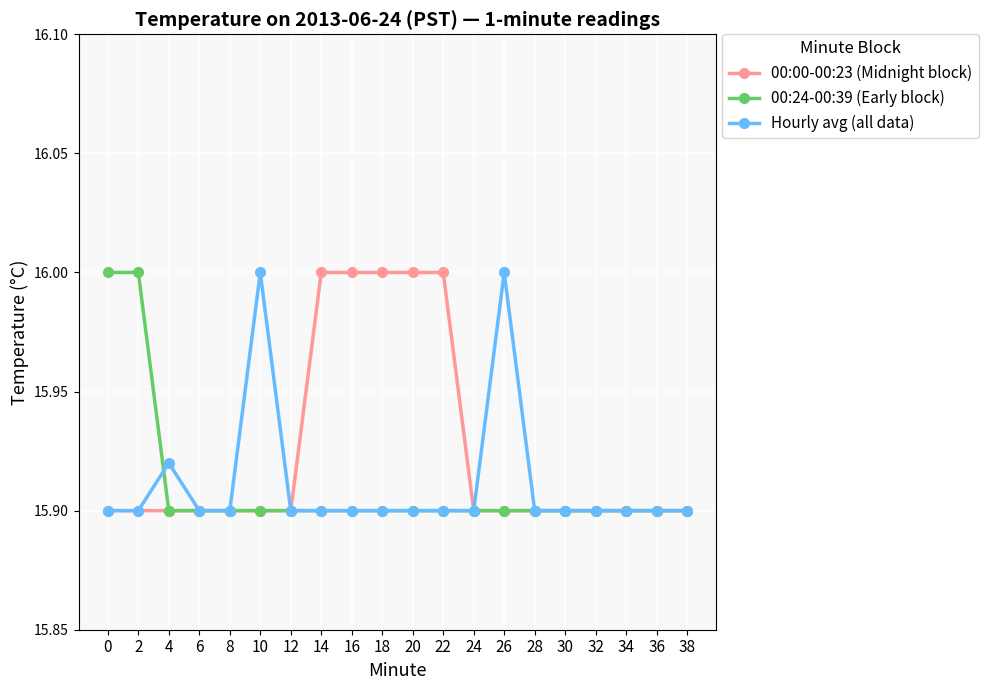

The value of 00:24-00:39 (Early block) at 28 is 15.9. True or false?

True